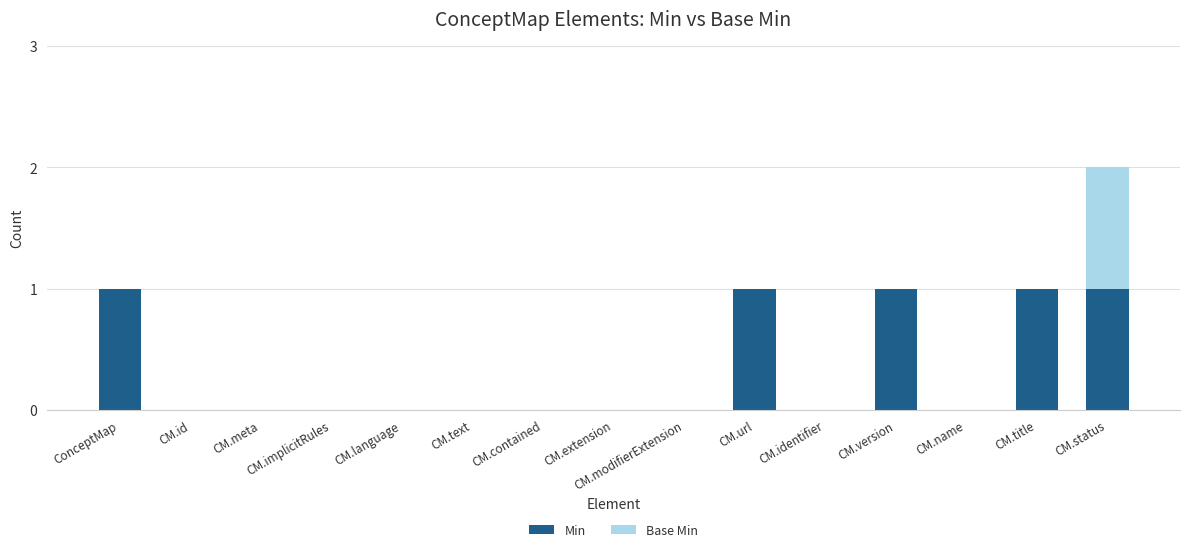

At which category is the sum across all series the highest?

CM.status